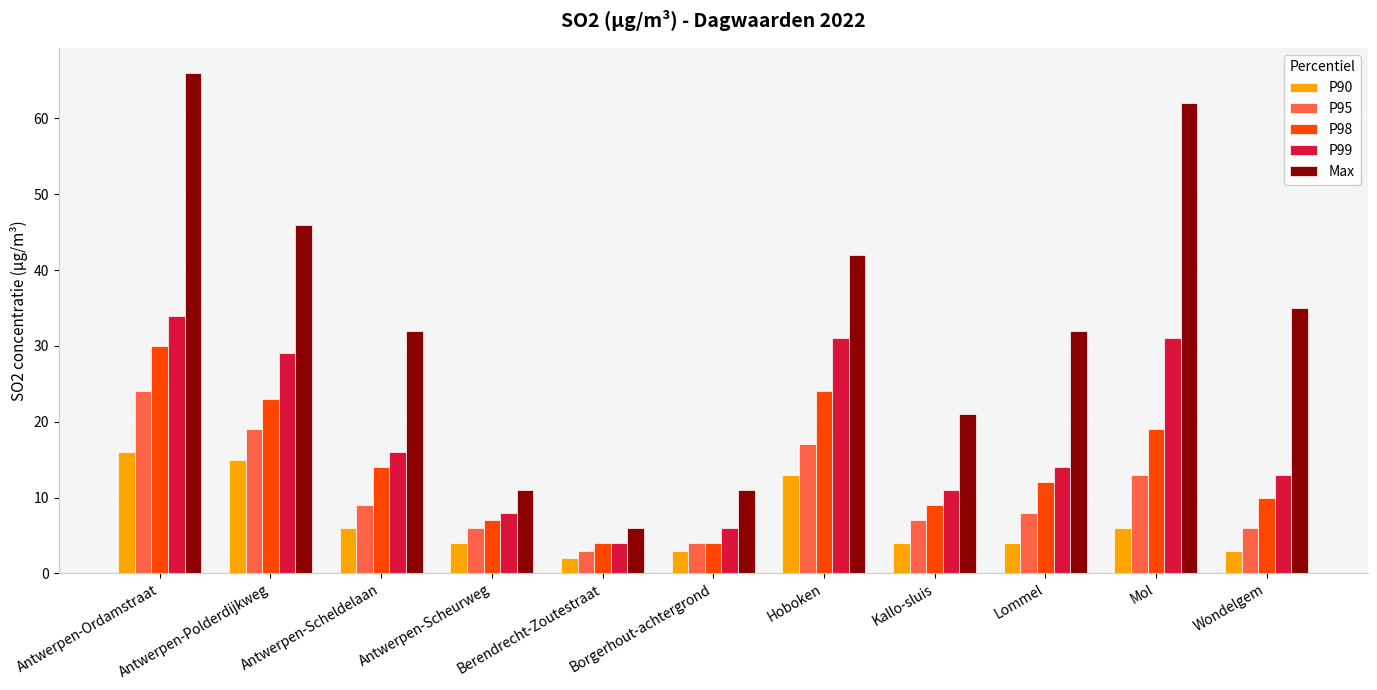

What is the difference between the highest and lowest values at Antwerpen-Scheurweg?

7